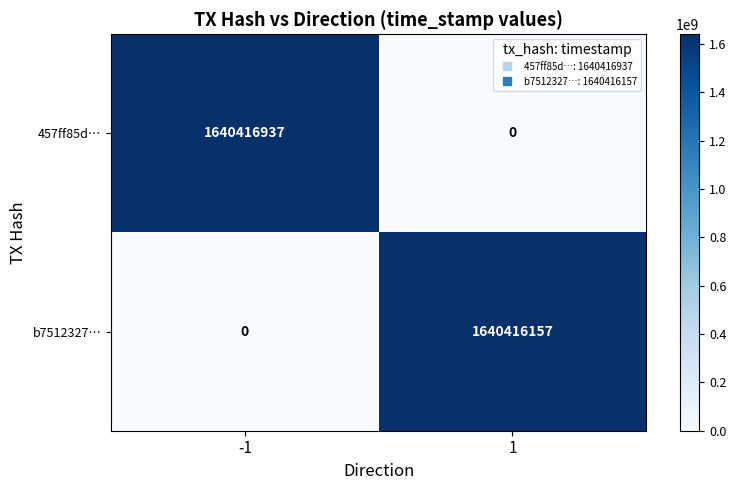

What is the sum of the 457ff85d… values at -1 and 1?

1640416937